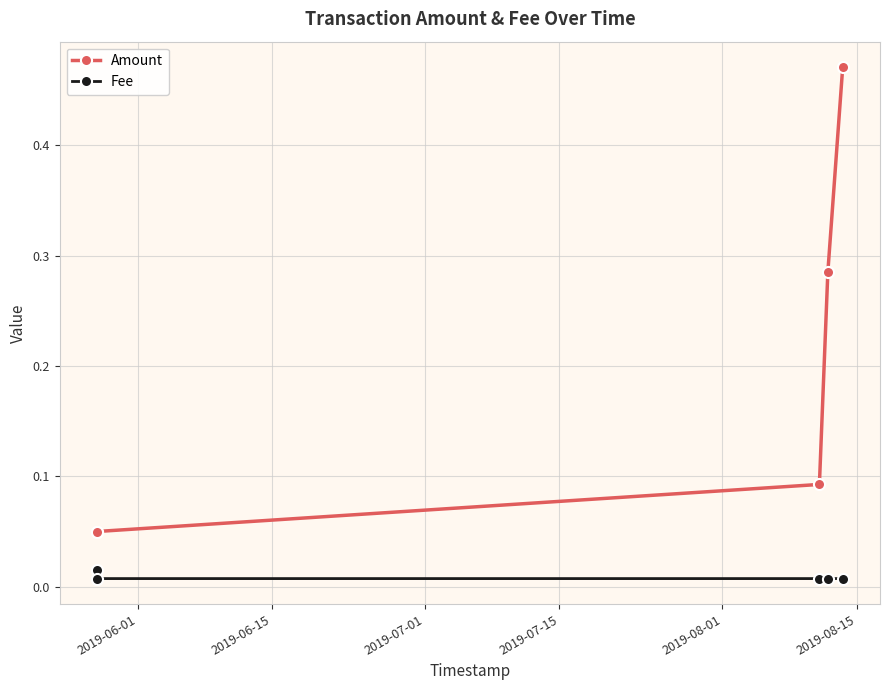

Which series has the largest range (max minus min)?

Amount